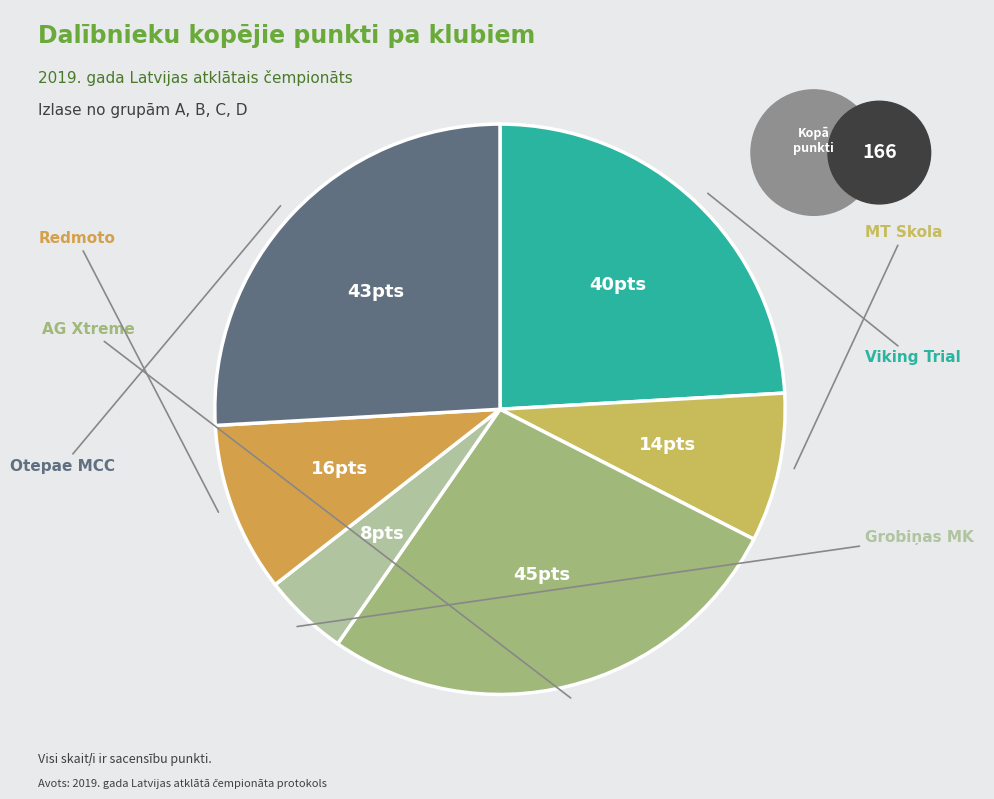

To the nearest percent, what percentage of the pie is MT Skola?

8%